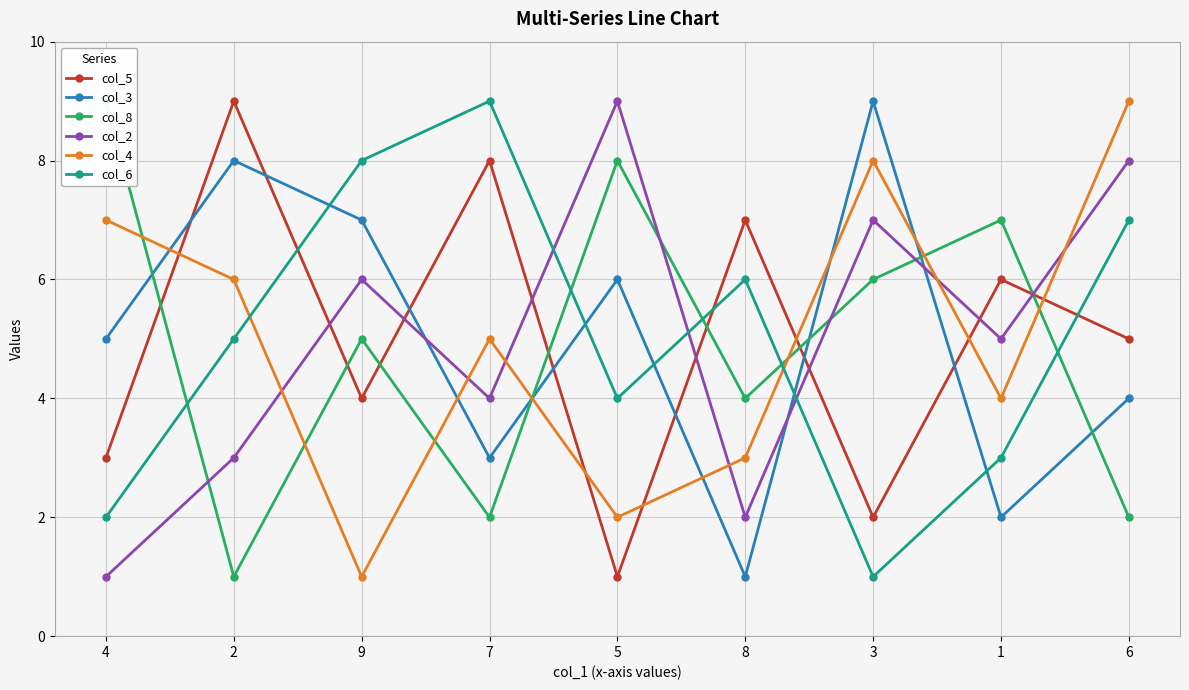

What is the difference between the maximum and minimum values in the col_6 series?

8